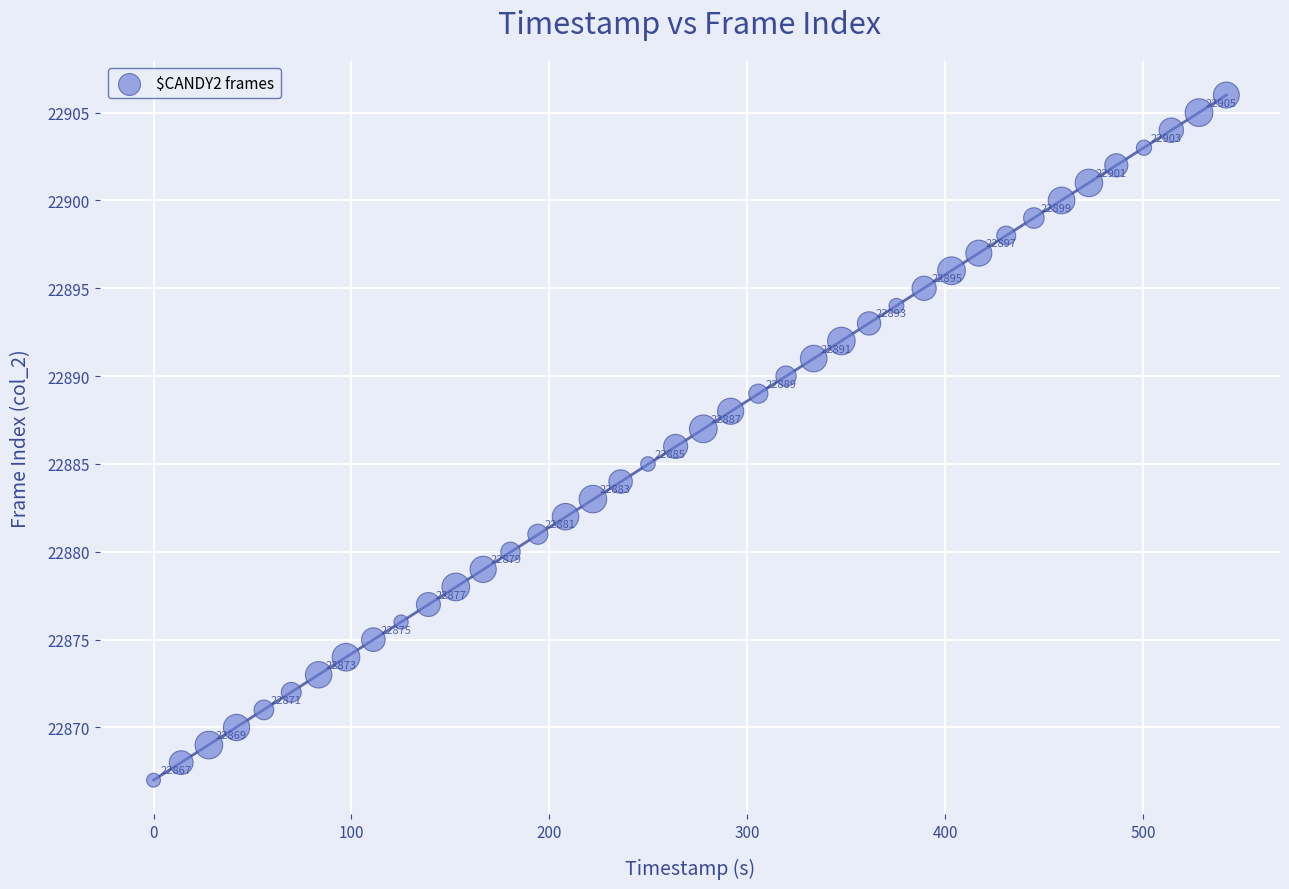

What is the range of Y values (max minus min)?

39